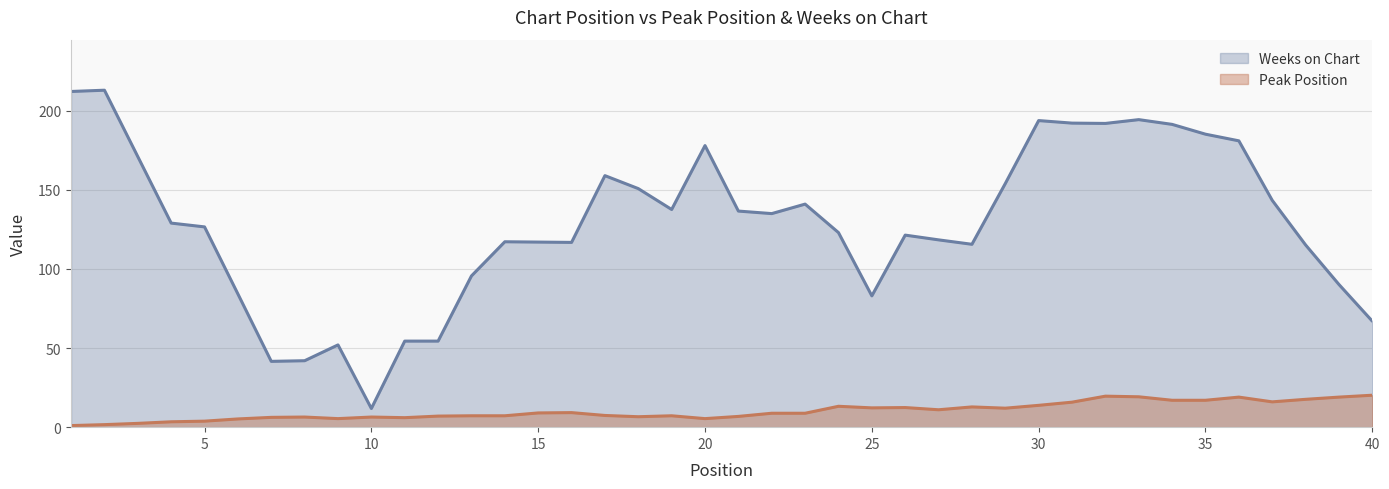

Which series changed the most between 33 and 34?

Peak Position